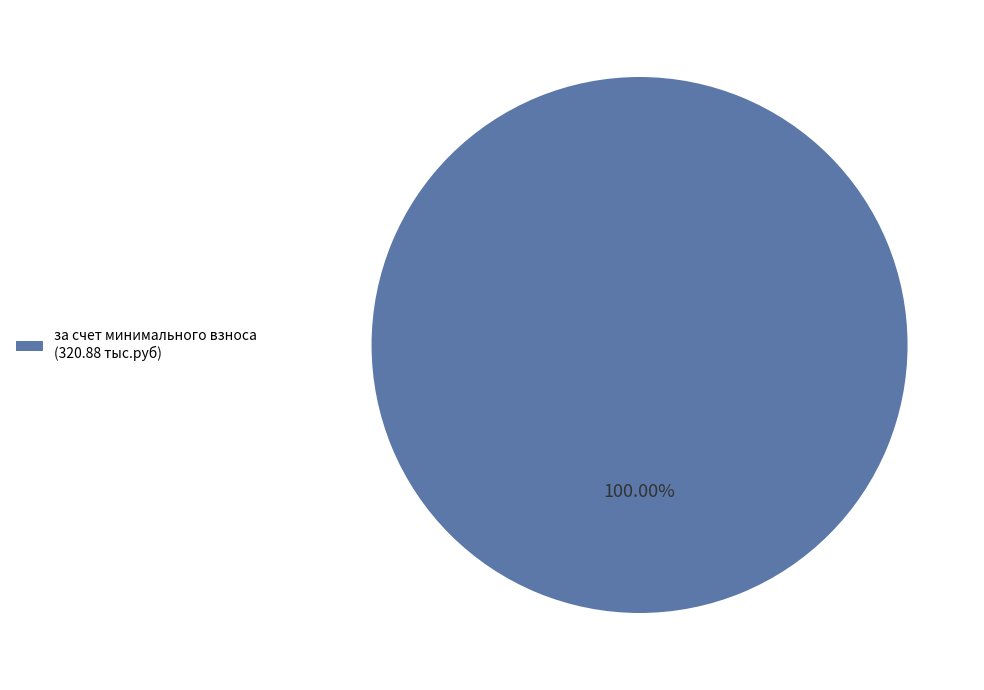

Rank the categories by value from highest to lowest.

за счет минимального взноса (320.88 тыс.руб)